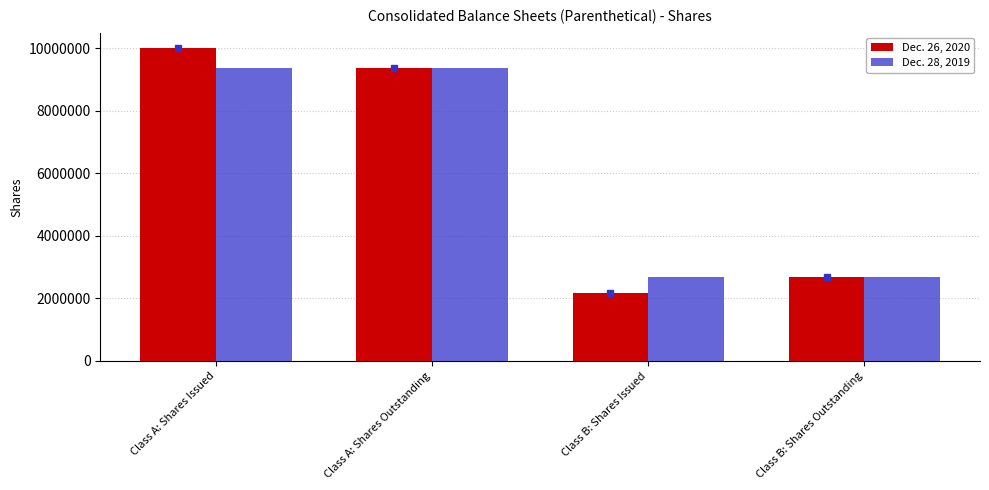

What are all the series names shown in the legend?

Dec. 26, 2020, Dec. 28, 2019